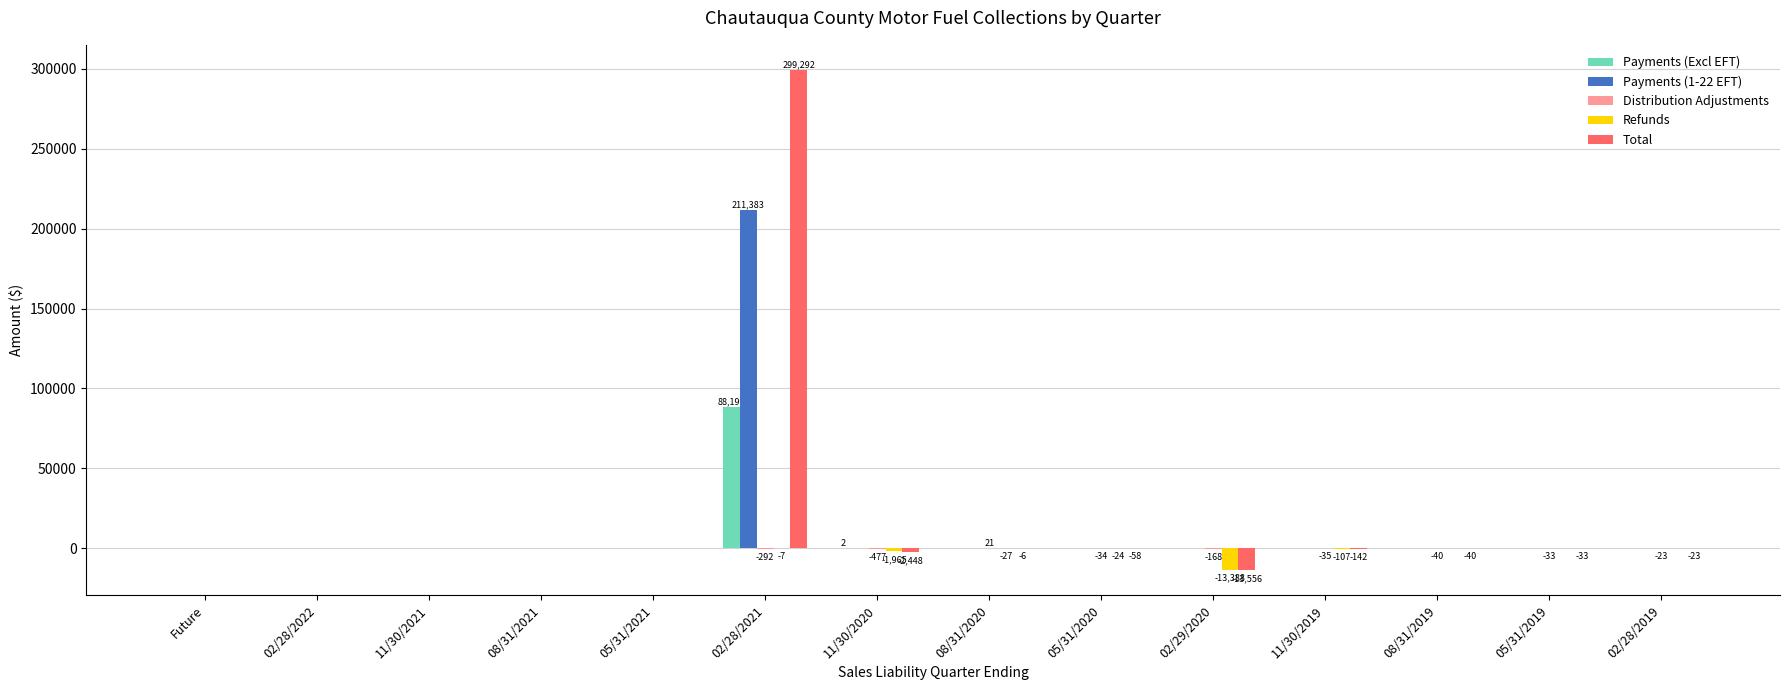

The value of Payments (1-22 EFT) at 02/28/2022 is -115640.5. True or false?

False